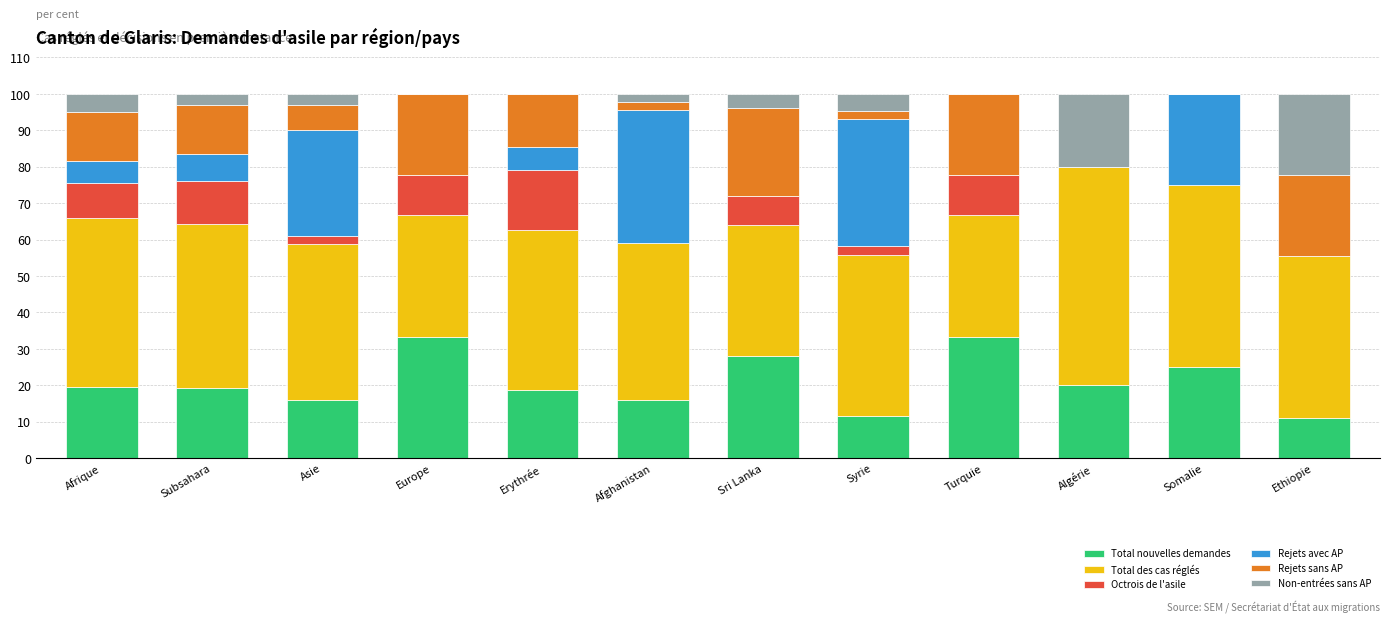

What is the sum of all Total nouvelles demandes values?

252.0